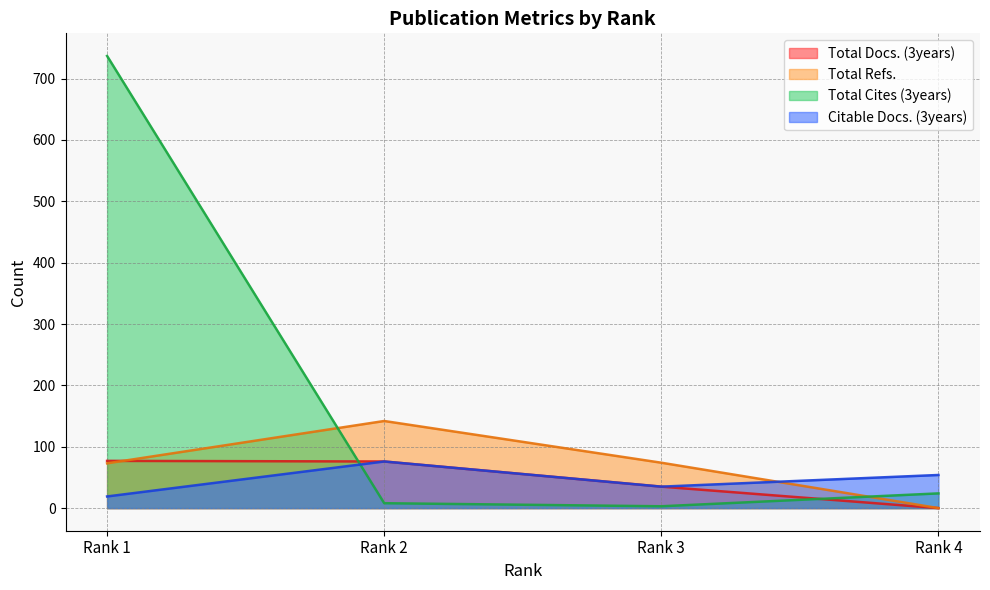

Reading left to right, what are all the values shown in this chart?

Total Docs. (3years): Rank 1=77	Rank 2=76	Rank 3=35	Rank 4=0
Total Refs.: Rank 1=73	Rank 2=142	Rank 3=74	Rank 4=0
Total Cites (3years): Rank 1=737	Rank 2=8	Rank 3=3	Rank 4=24
Citable Docs. (3years): Rank 1=19	Rank 2=76	Rank 3=35	Rank 4=54